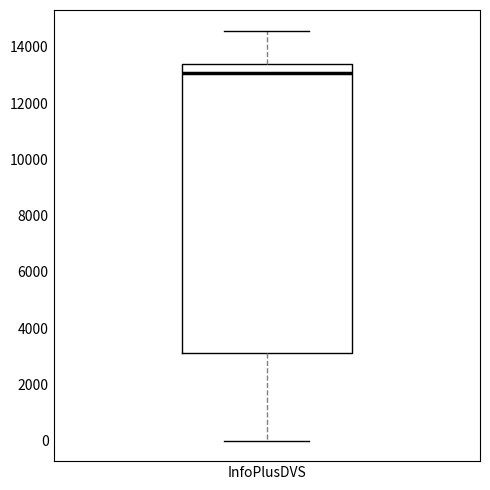

Transcribe this box plot: give where the median line is, the range the box spans, and where the two whiskers end, as read against the y-axis. The values are not printed on the chart, so give them approximately, as read against the axis.

median 13000, box 3200 to 13400, whiskers 0 to 14600